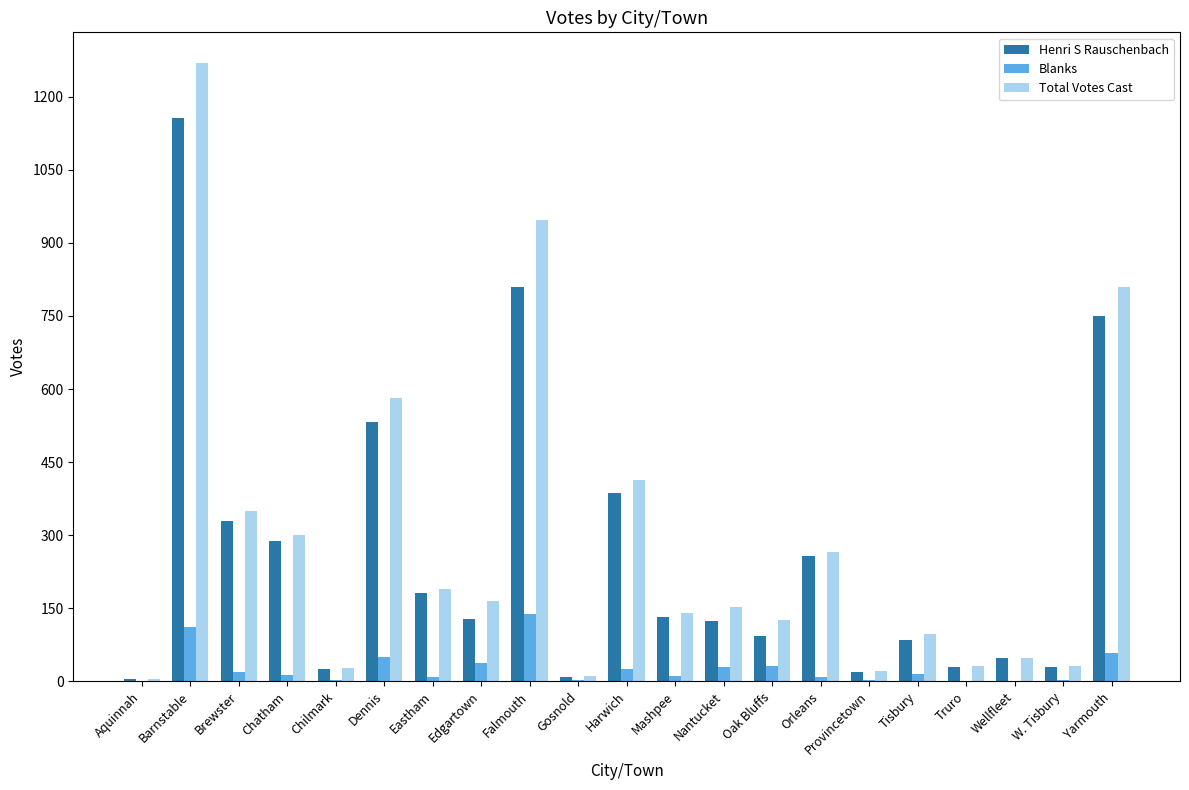

What is the highest value of the Blanks series?

139